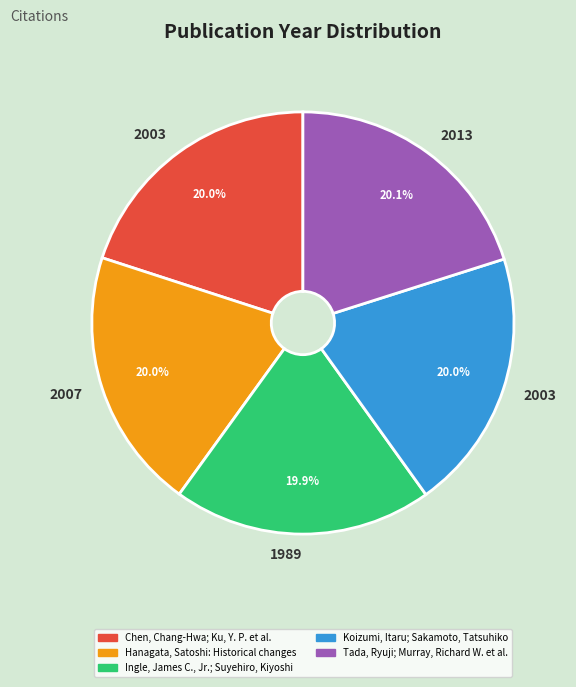

To the nearest percent, what is the combined percentage of Ingle, James C., Jr.; Suyehiro, Kiyoshi and Tada, Ryuji; Murray, Richard W. et al.?

40%